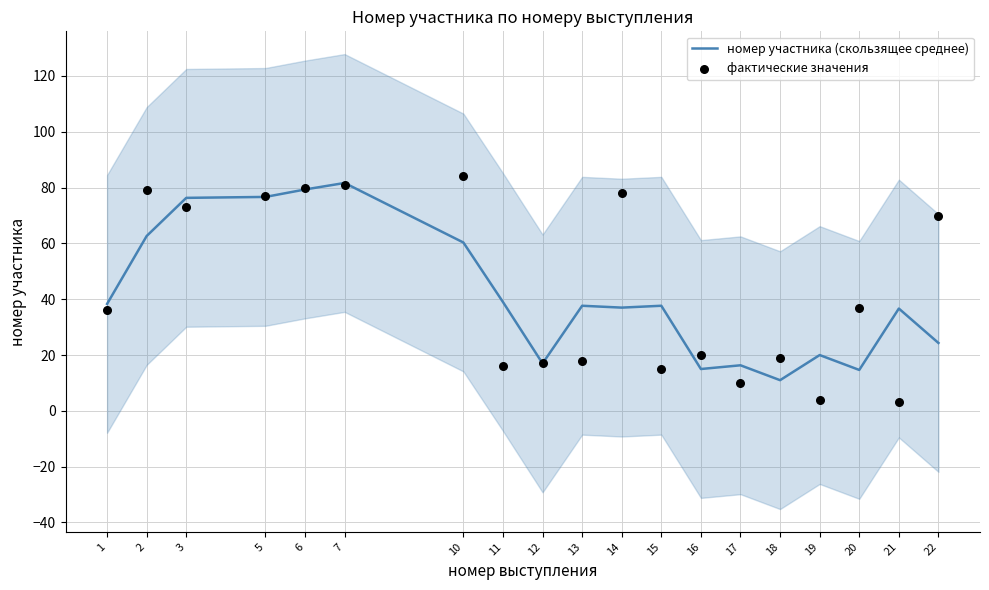

Which series reaches the maximum Y coordinate?

фактические значения